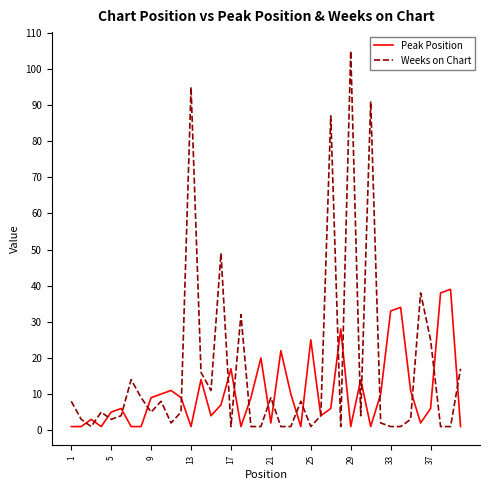

Rank the series by their average value, from lowest to highest.

Peak Position, Weeks on Chart